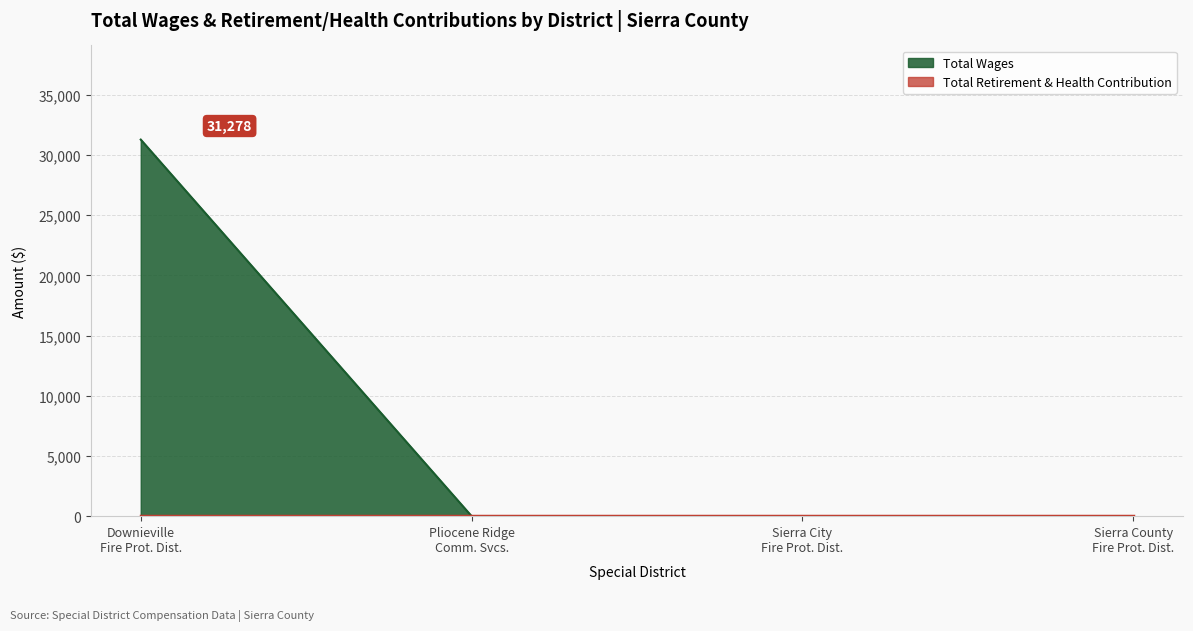

Which series has the widest spread of values?

Total Wages